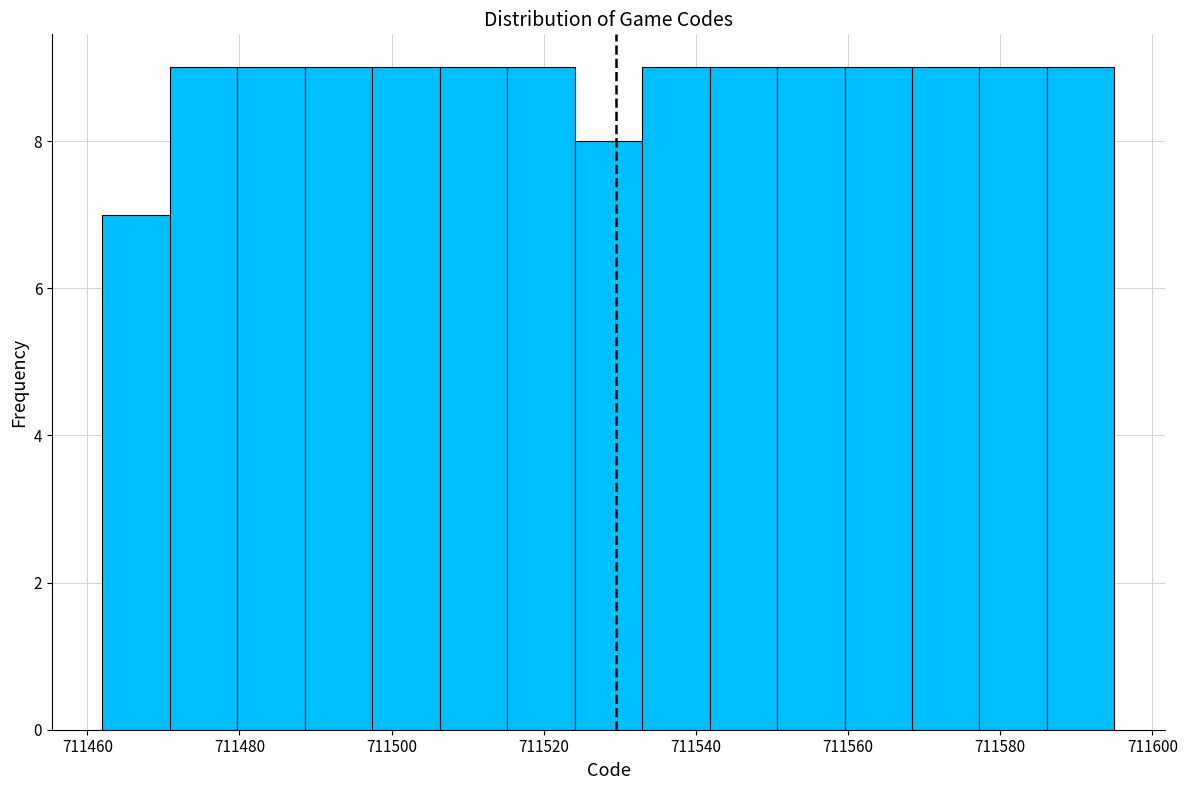

Reading left to right, list every bar in this chart as the range it spans on the x-axis followed by its height. Neither the bar edges nor the heights are printed on the chart, so give them approximately, as read against the axes.

711462 to 711470: 7
711470 to 711480: 9
711480 to 711488: 9
711488 to 711498: 9
711498 to 711506: 9
711506 to 711516: 9
711516 to 711524: 9
711524 to 711532: 8
711532 to 711542: 9
711542 to 711550: 9
711550 to 711560: 9
711560 to 711568: 9
711568 to 711578: 9
711578 to 711586: 9
711586 to 711596: 9